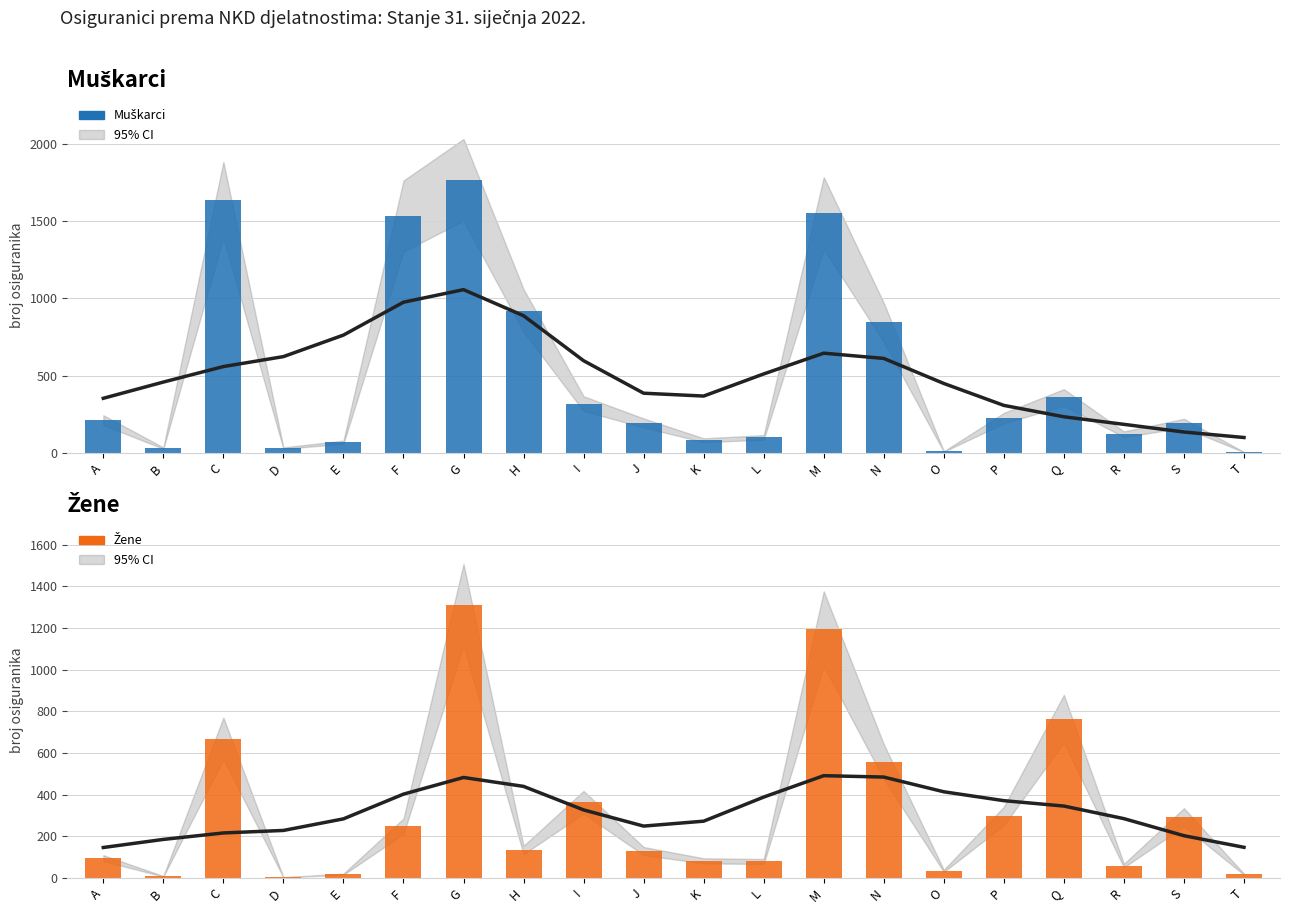

Which category has the lowest value in the Žene series?

D